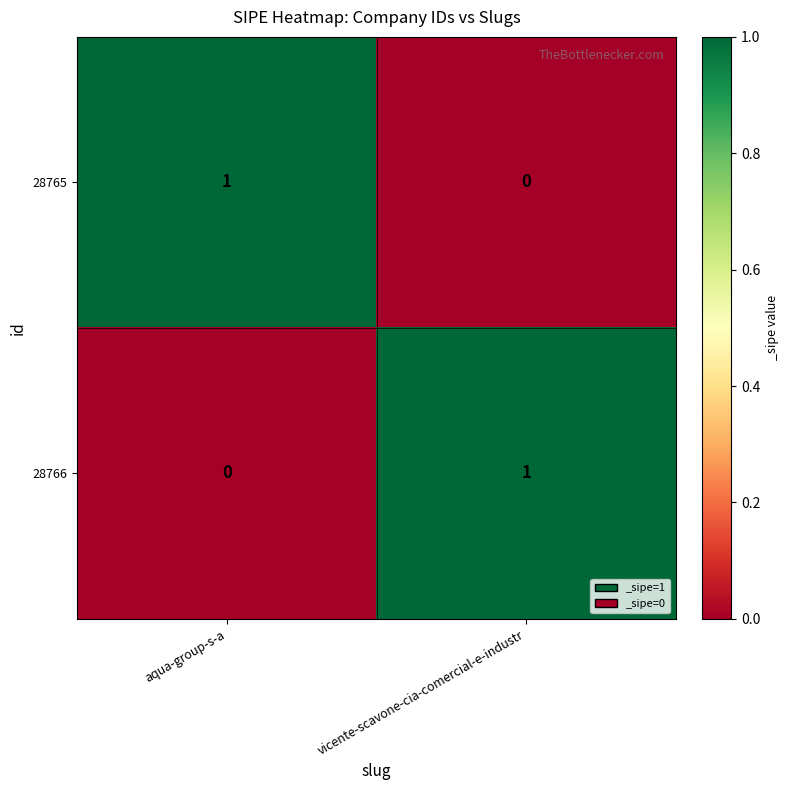

Is it true that 28765 equals 2 at aqua-group-s-a?

False